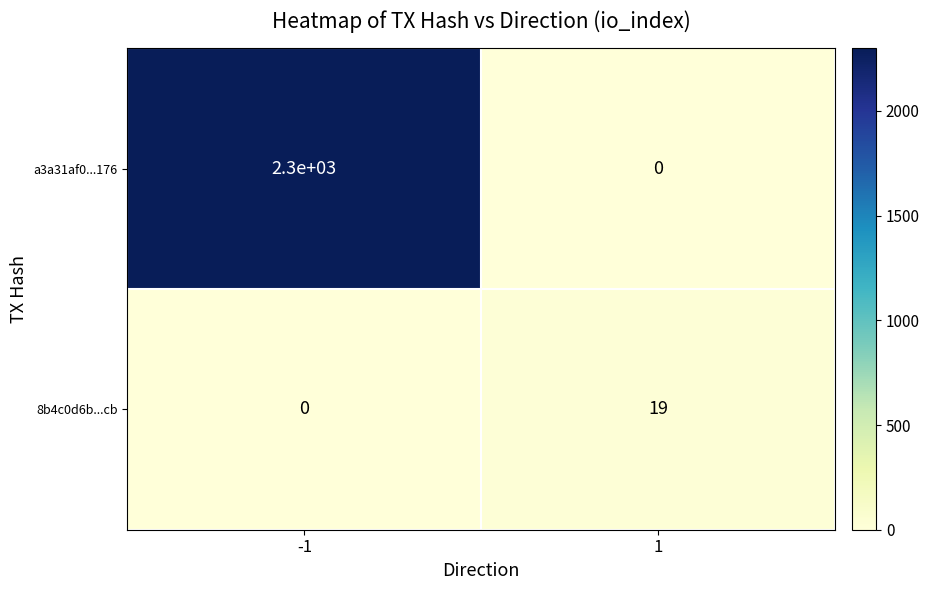

What is the total value across all series at -1?

2300